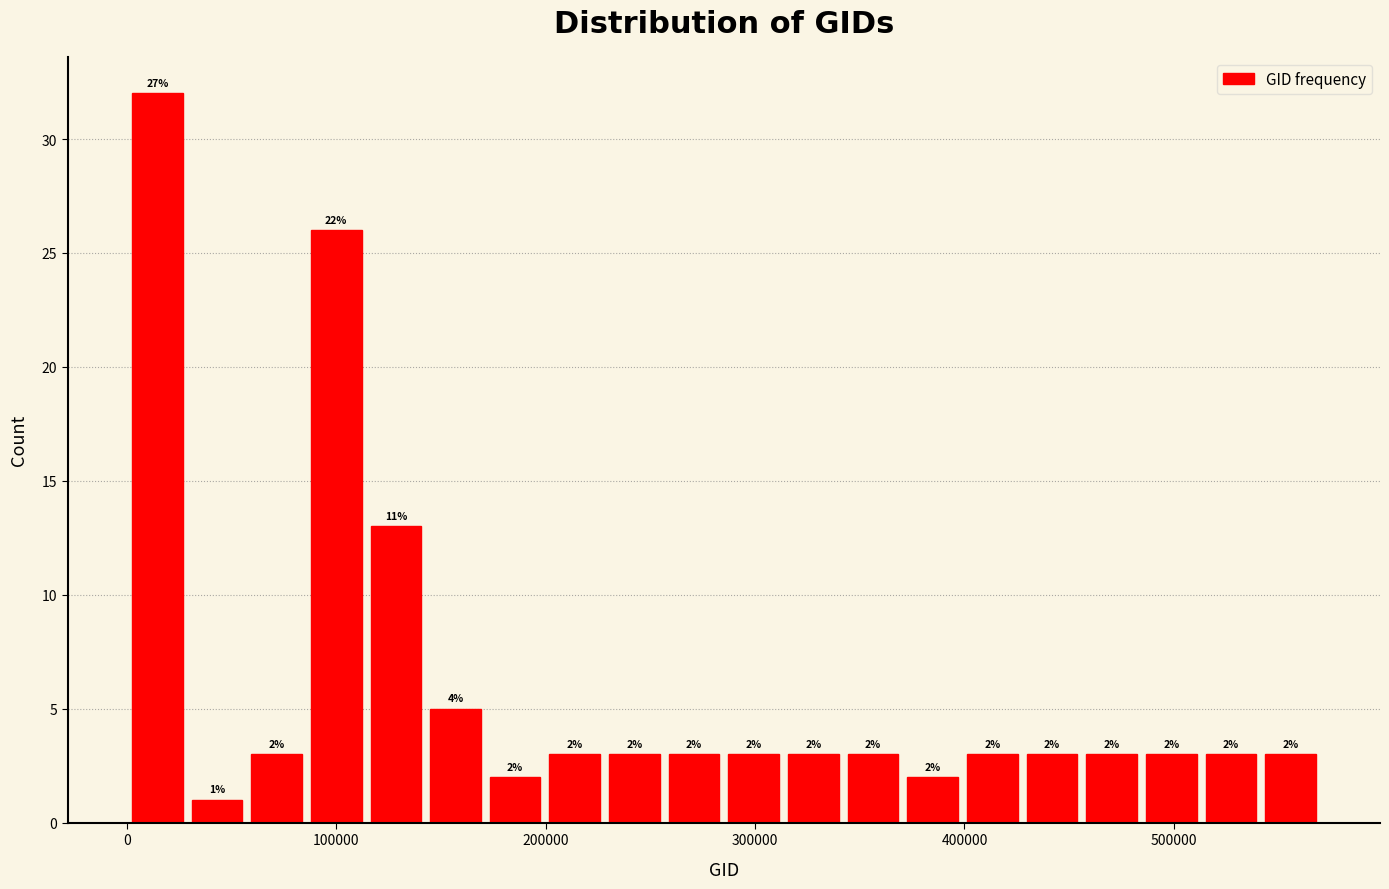

Around what value on the x-axis is the tallest bar? Give the approximate position of its centre, as read against the axis.

10000